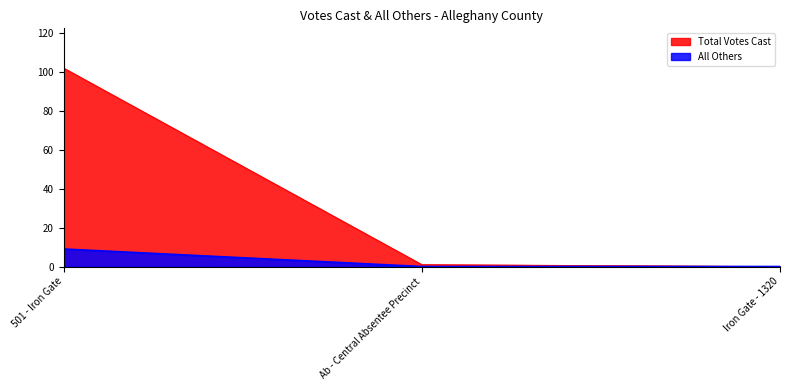

What is the spread (max minus min) of values at 501 - Iron Gate?

93